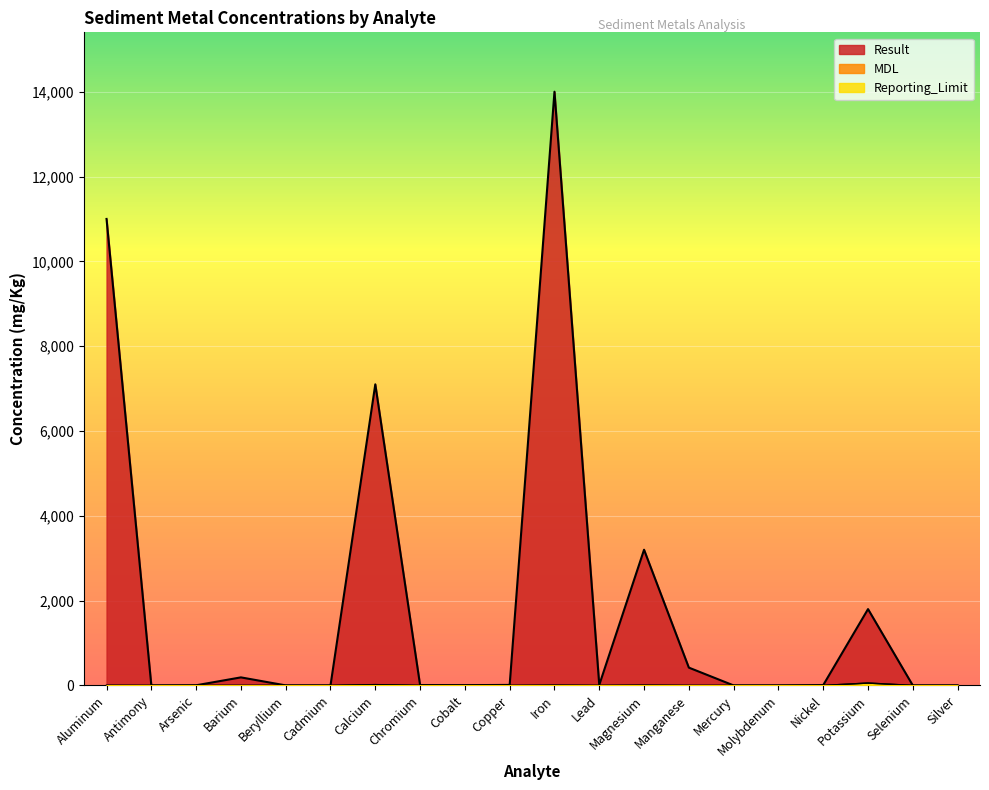

True or false: MDL and Result intersect in this chart.

False